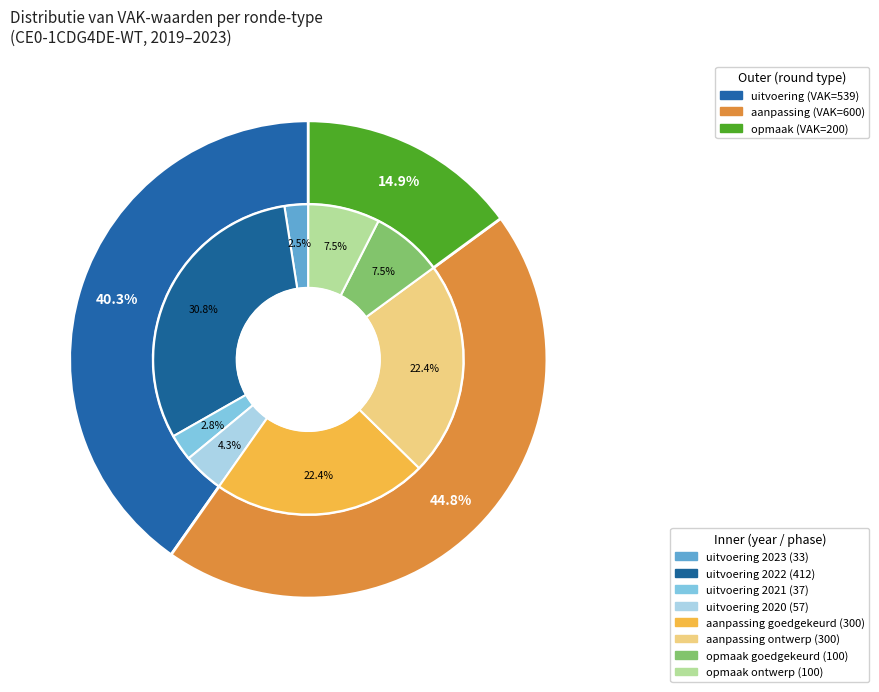

Which series changed the most between 1 and 2?

uitvoering